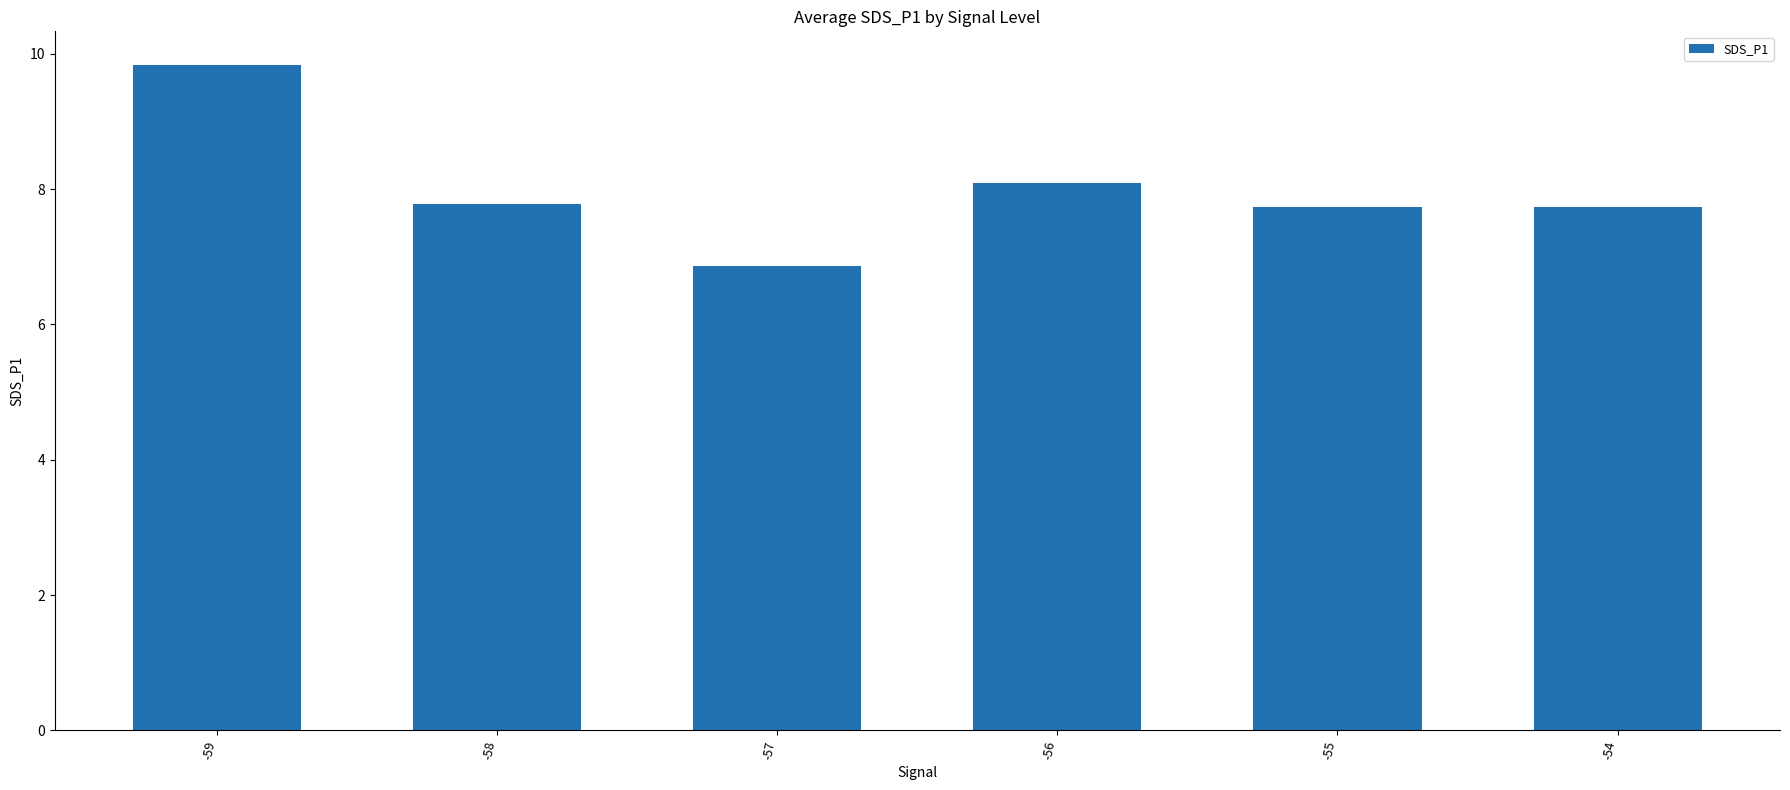

True or false: the data shows 6.9 at -57.

True